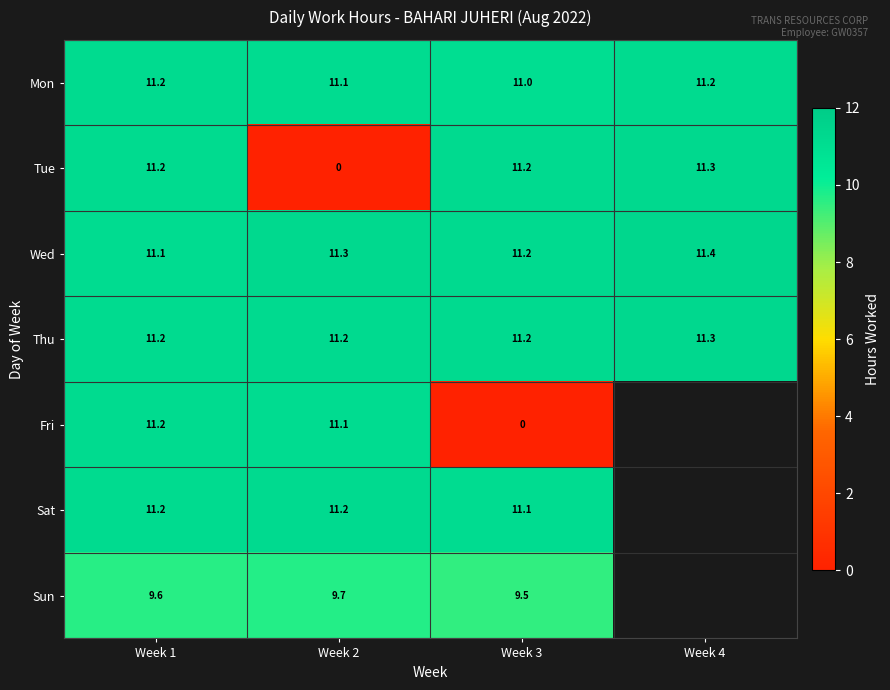

What is the difference between the maximum and minimum values in the Tue series?

11.3